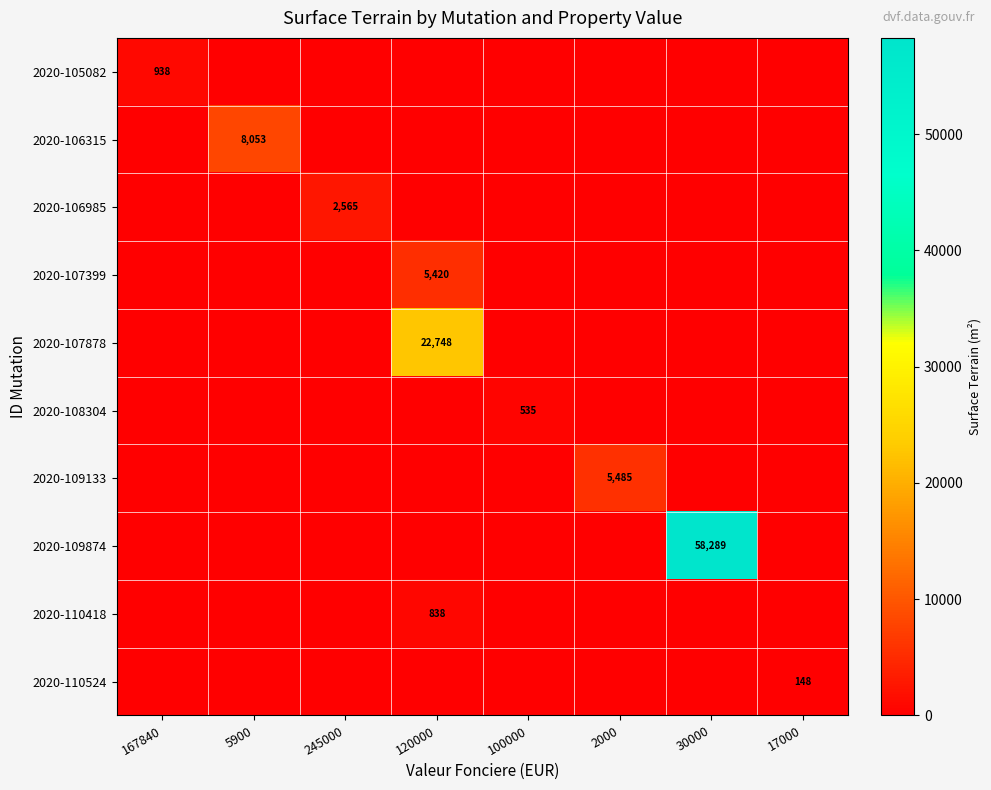

Between 5900 and 245000, which series saw the biggest shift?

2020-106315